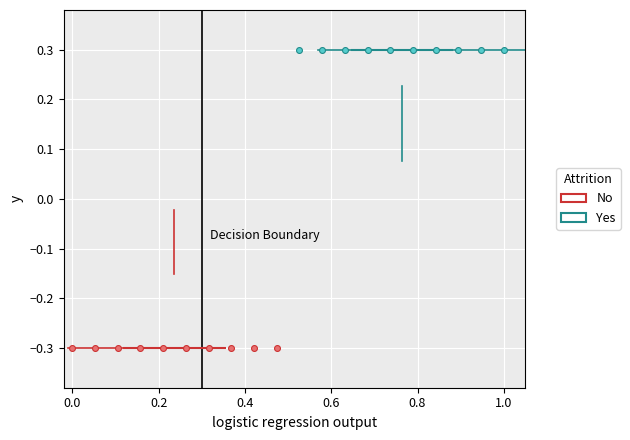

Which series contains the highest Y value?

Yes